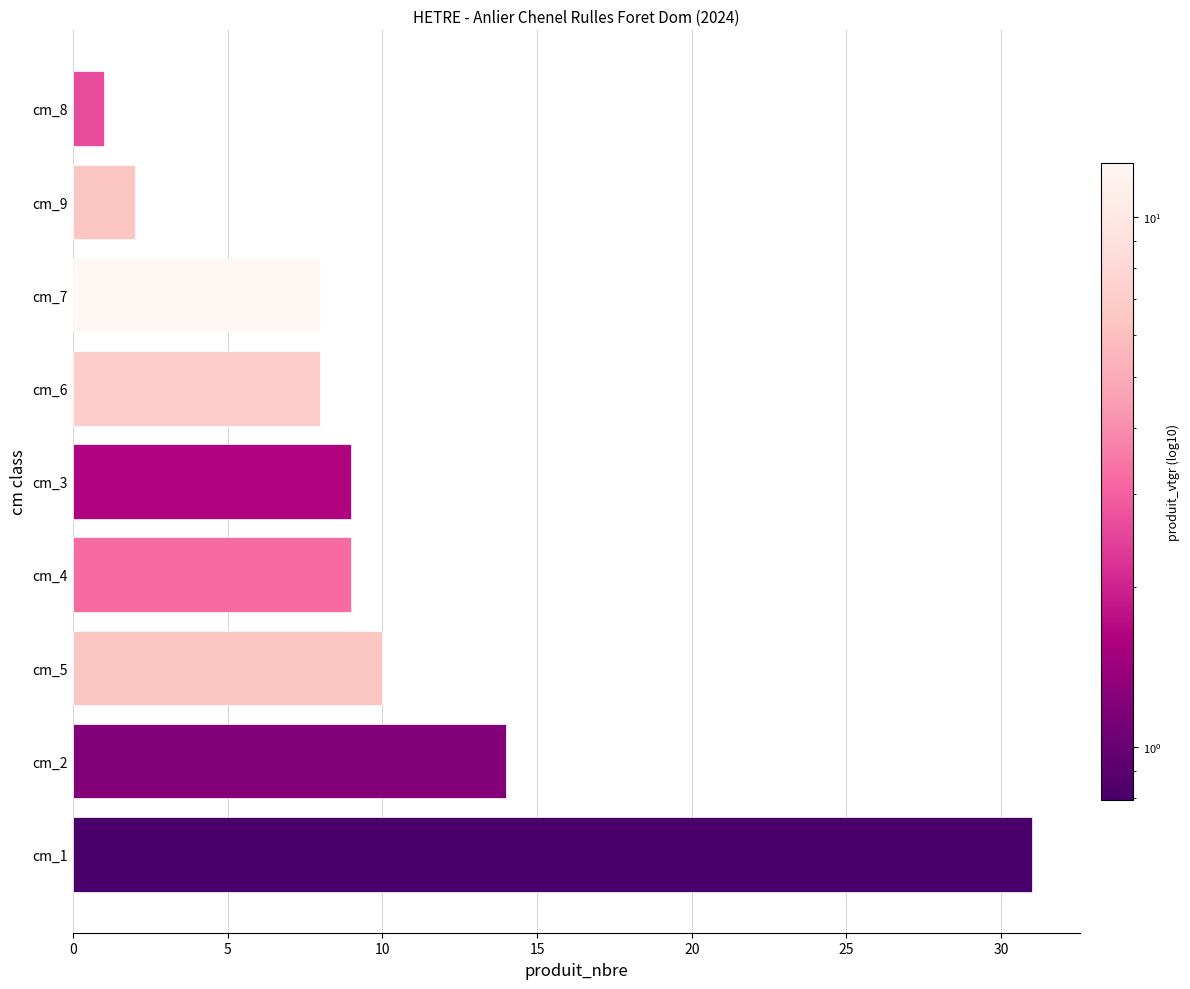

How many categories are shown in the chart?

9